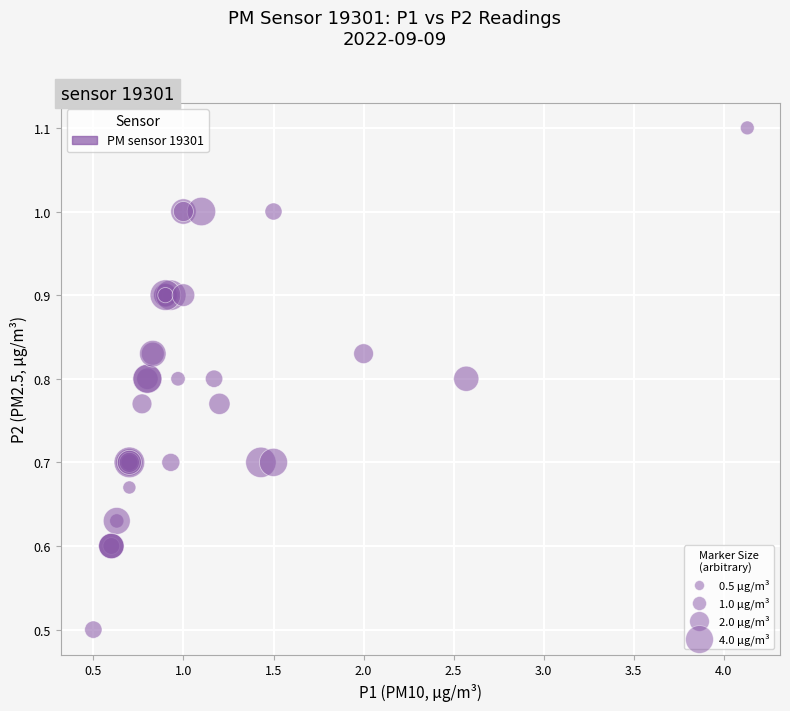

What Y value in the scatter plot is closest to 0?

0.5